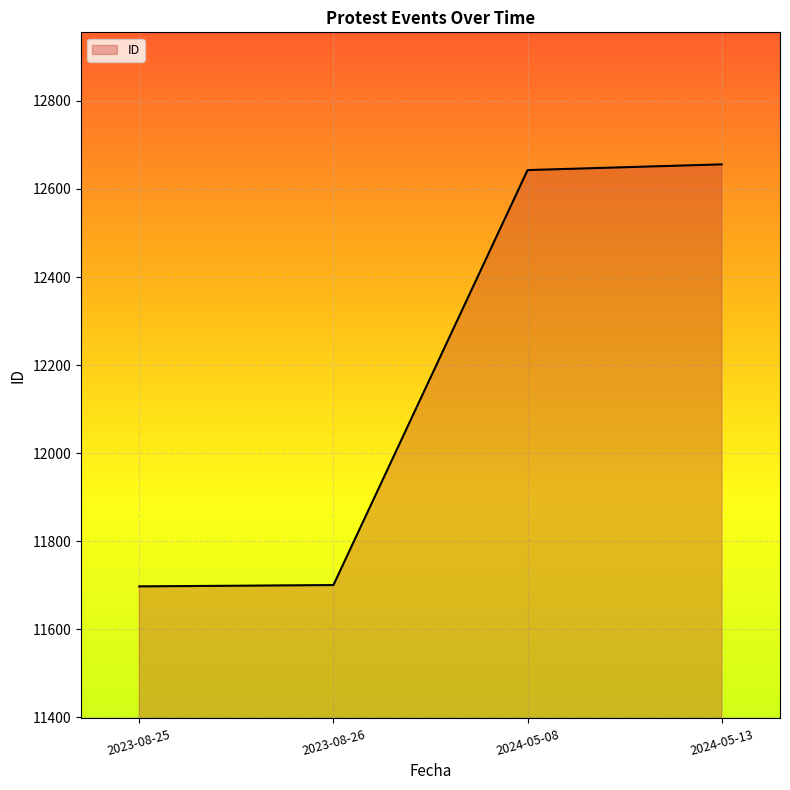

The value at 2024-05-08 is 12643. True or false?

True